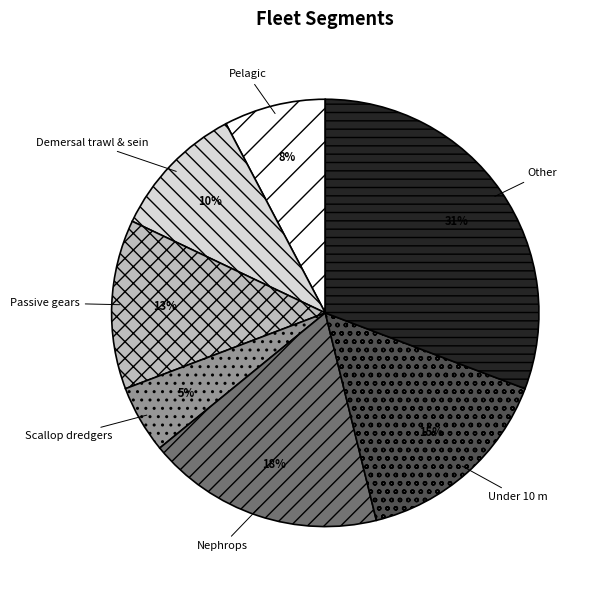

The Other slice represents 20% of the pie. True or false?

False